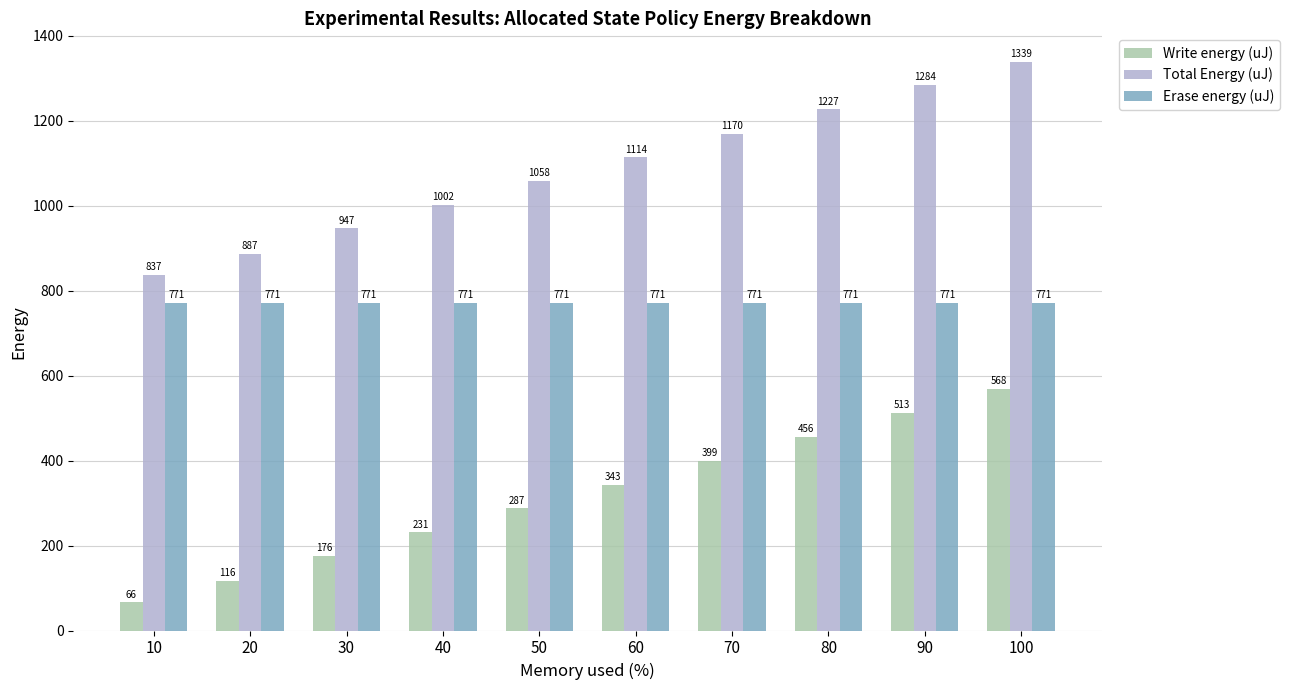

Which series has the largest total across all categories?

Total Energy (uJ)